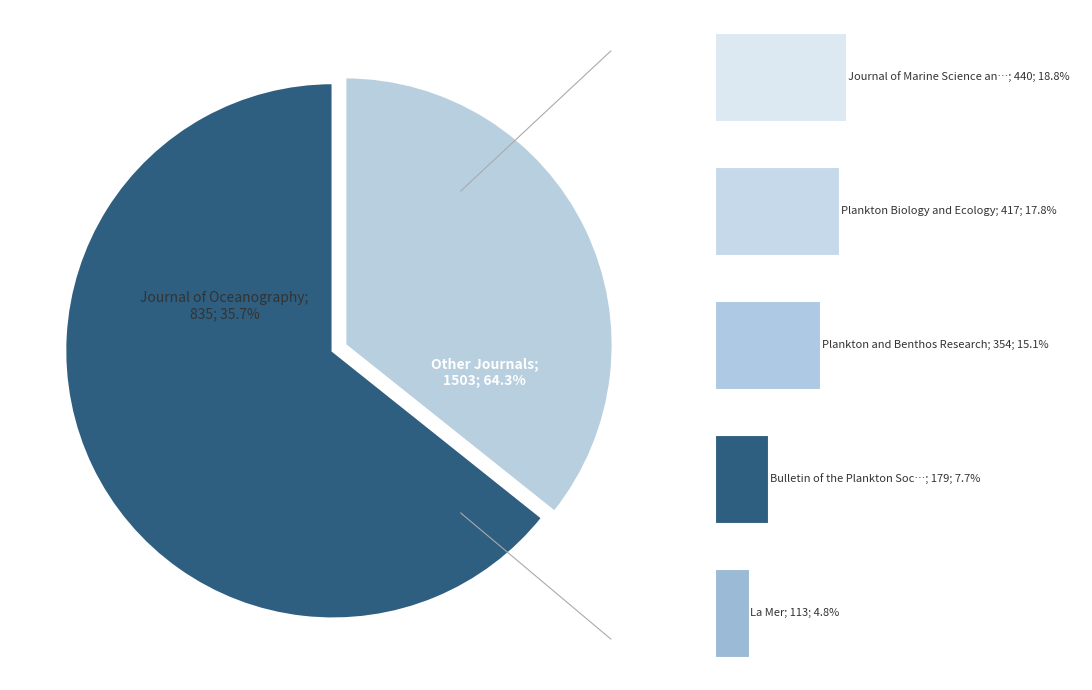

What percentage is NOT represented by La Mer?

95.2%